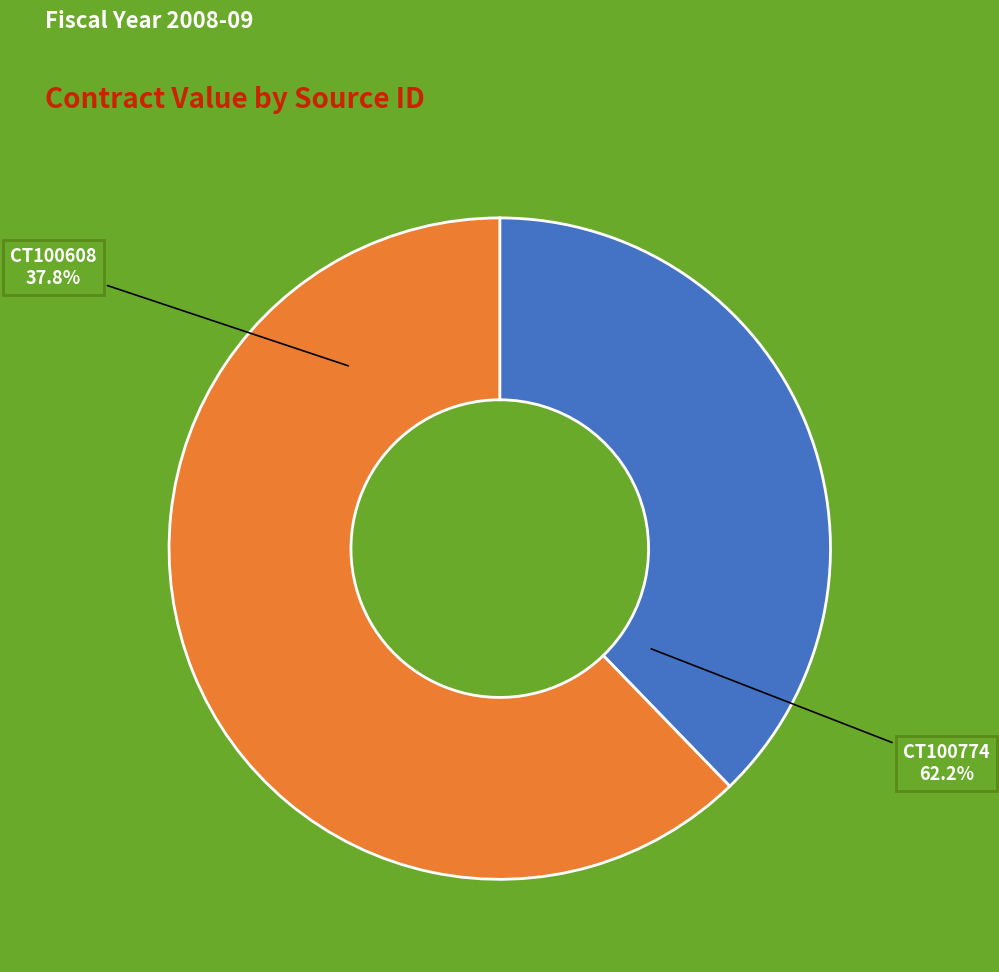

Does CT100774 account for over 50% of the chart?

Yes